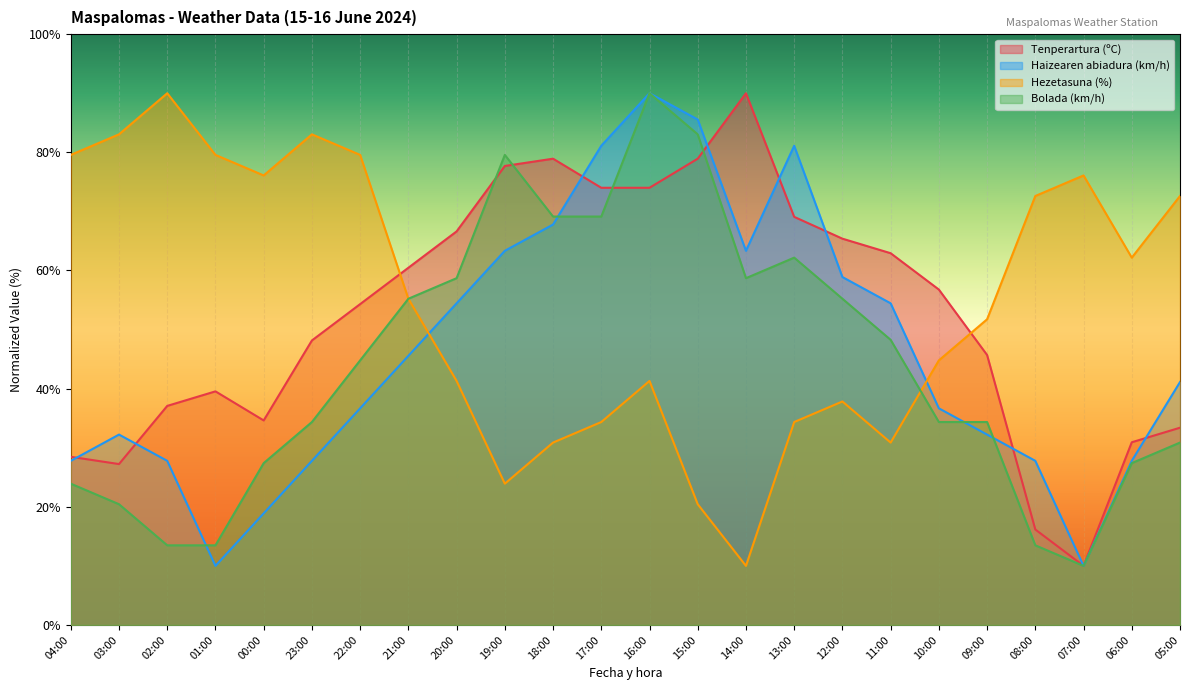

In Haizearen abiadura (km/h), how many points are higher than both neighbors (excluding endpoints)?

3